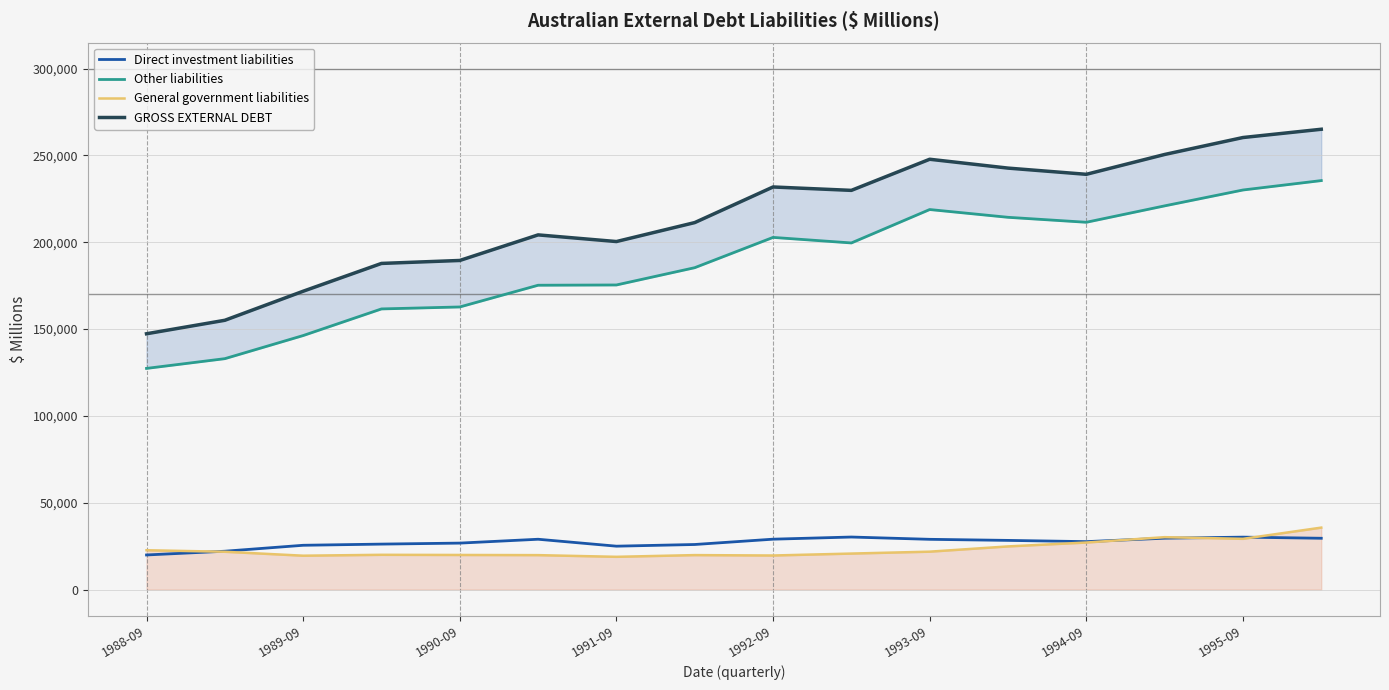

The value of General government liabilities at 1995-09 is 29232. True or false?

True